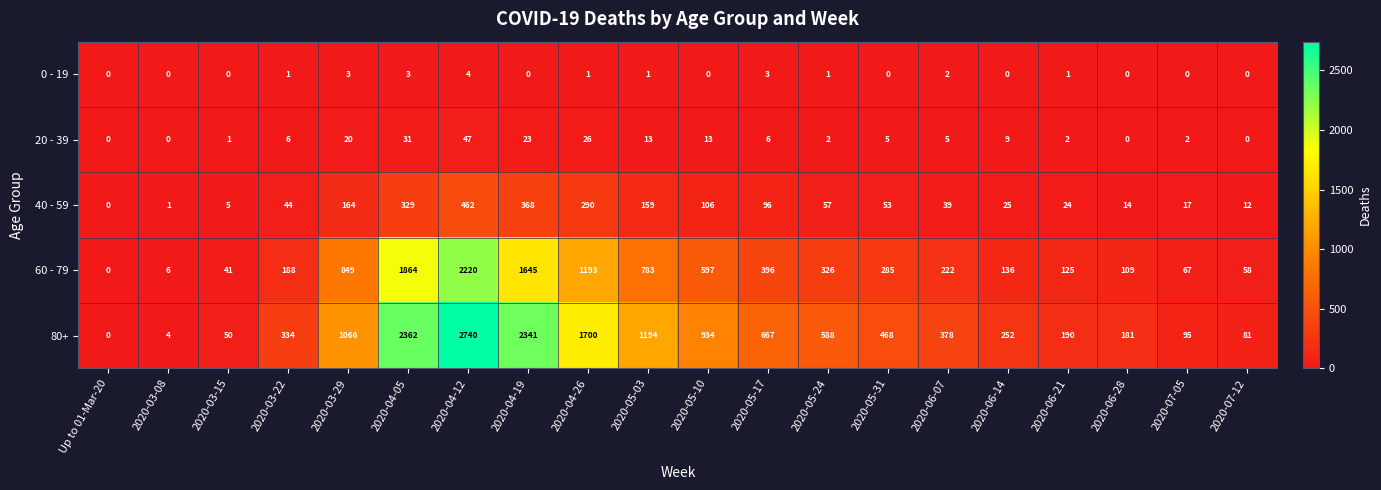

Between 2020-06-28 and 2020-07-05, which series saw the biggest shift?

80+